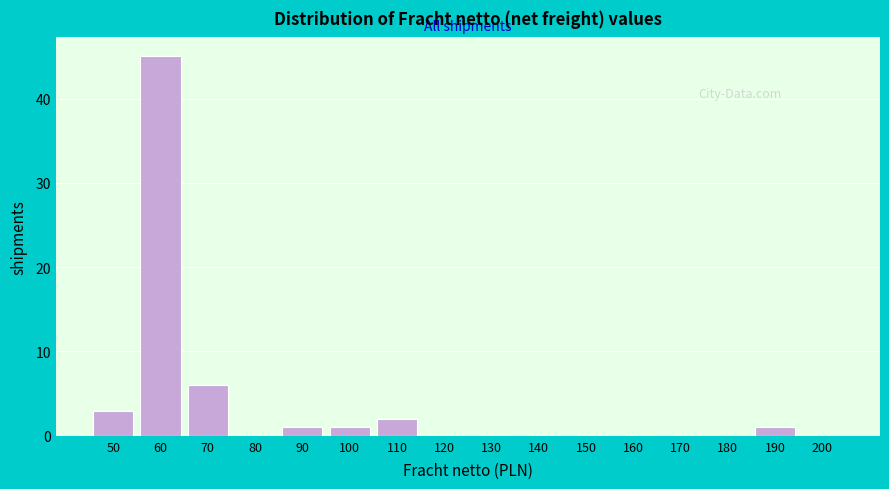

Reading left to right, list all the values displayed in this chart.

50=3	60=45	70=6	80=0	90=1	100=1	110=2	120=0	130=0	140=0	150=0	160=0	170=0	180=0	190=1	200=0